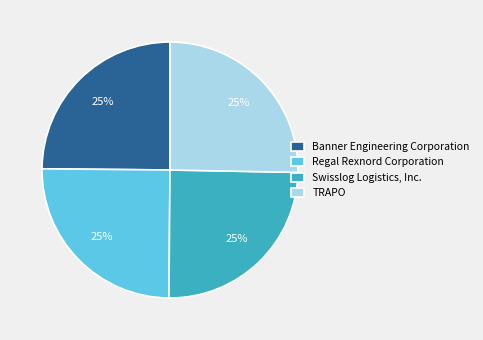

What is the ratio of the value at Regal Rexnord Corporation to the value at TRAPO?

1.0